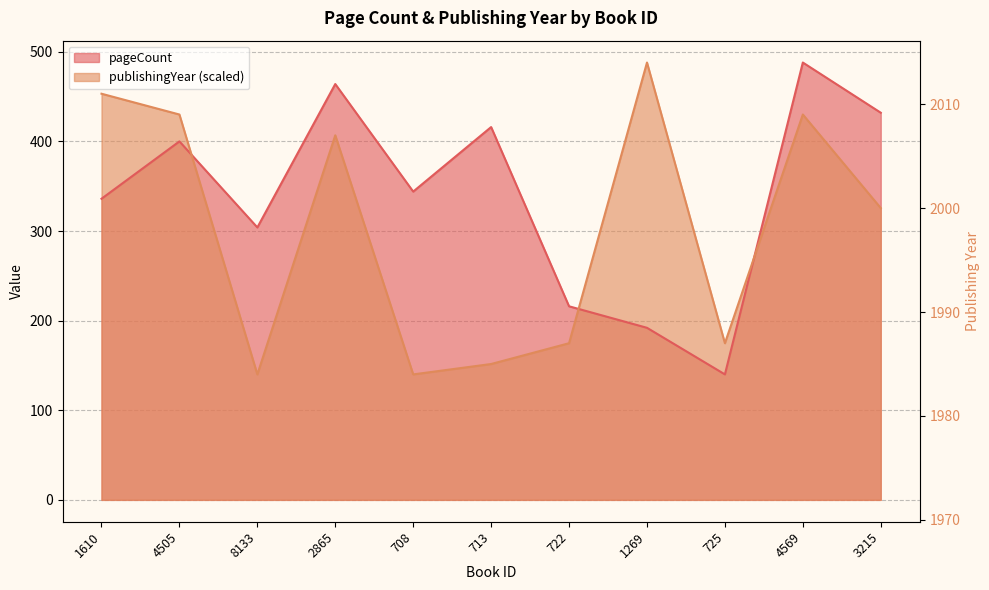

What is the difference between the highest and lowest values at 4505?

30.0